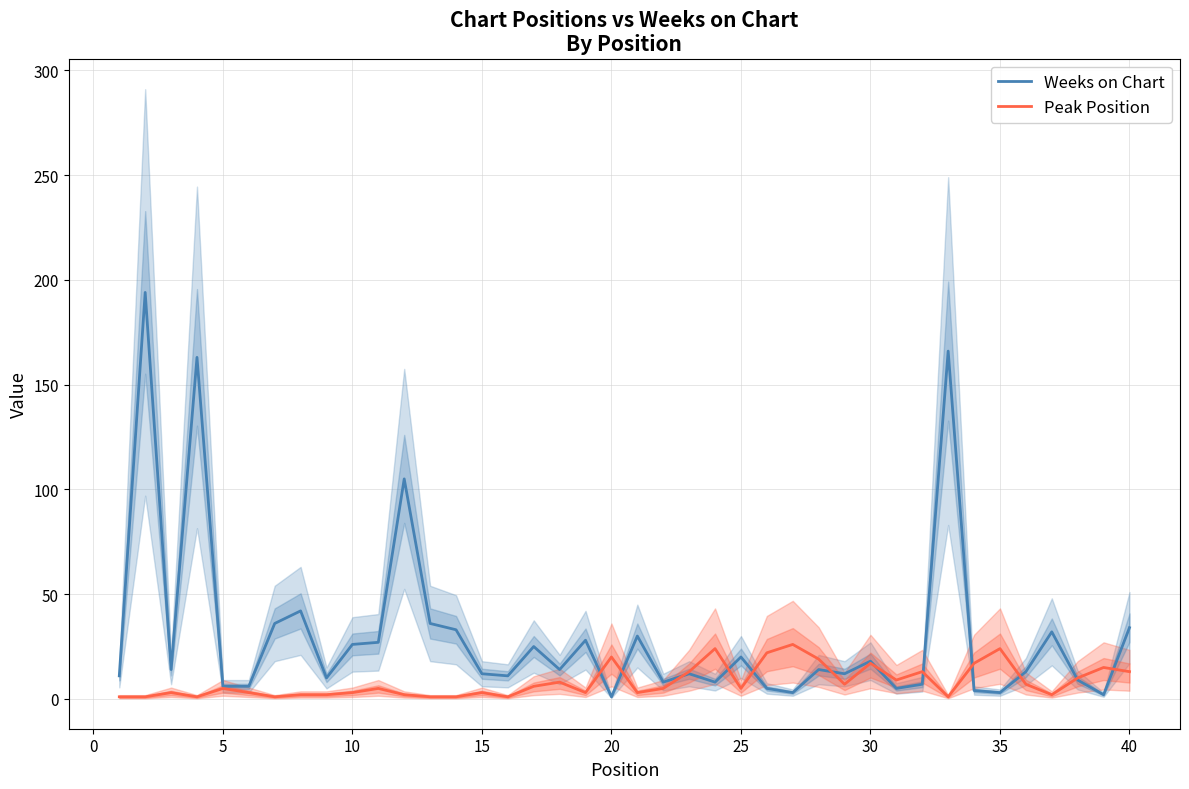

How many times do Peak Position and Weeks on Chart cross each other?

12